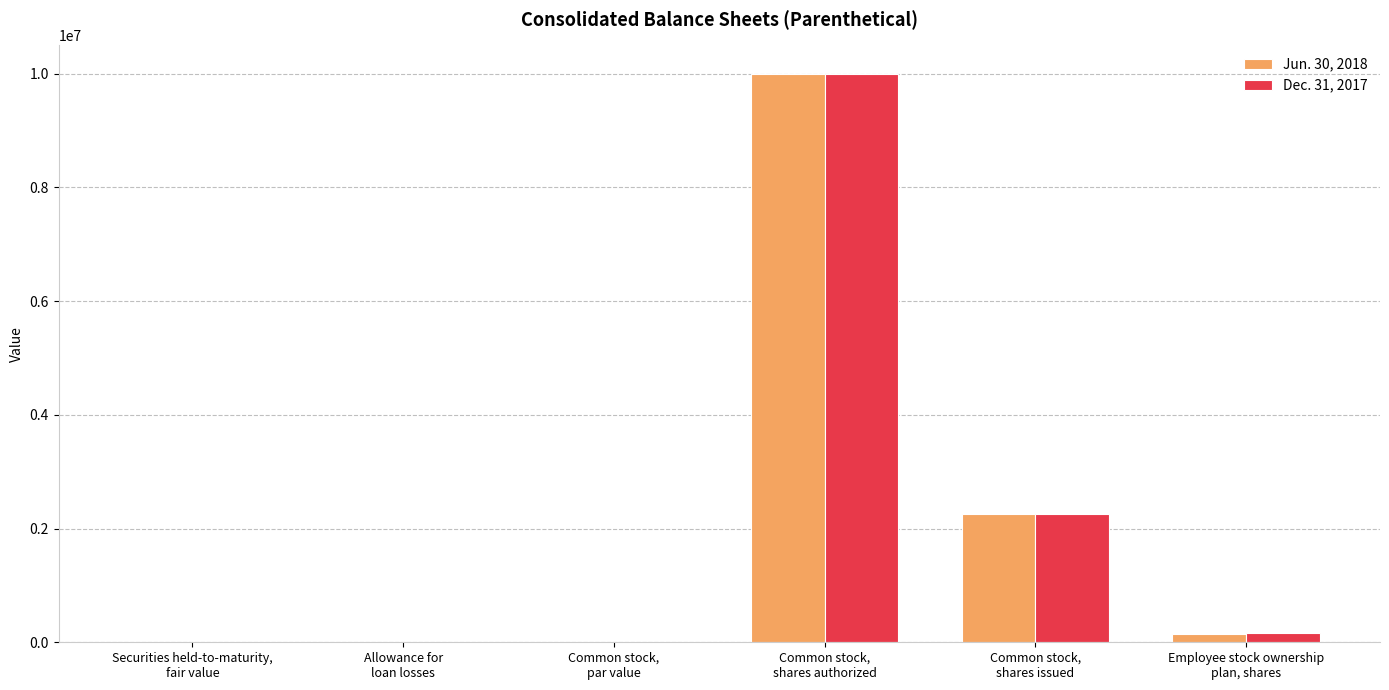

At which label is Jun. 30, 2018 closest to 5000000?

Common stock,
shares issued